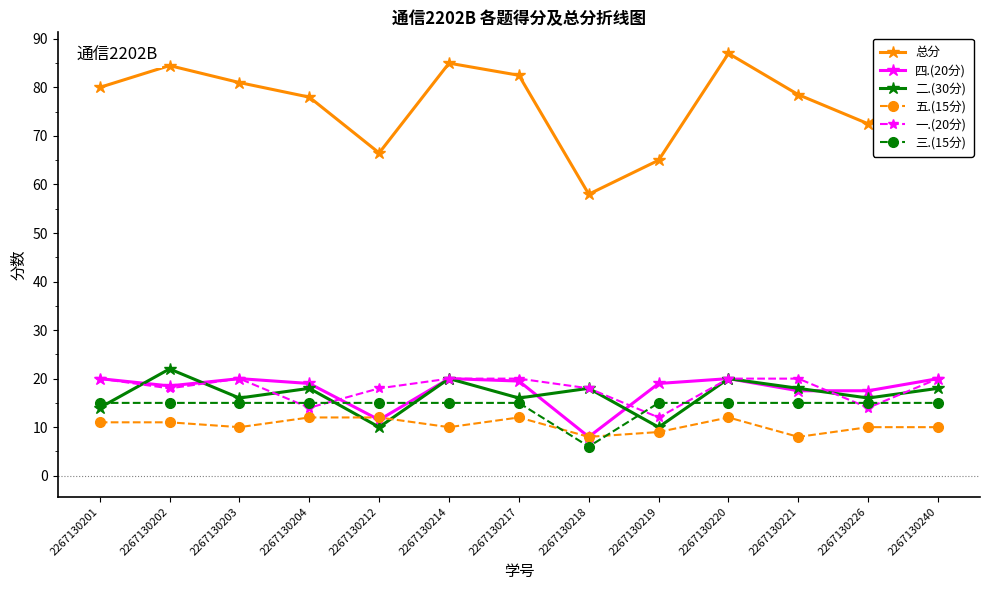

What is the value of the 总分 point at the 10th from the left?

87.0